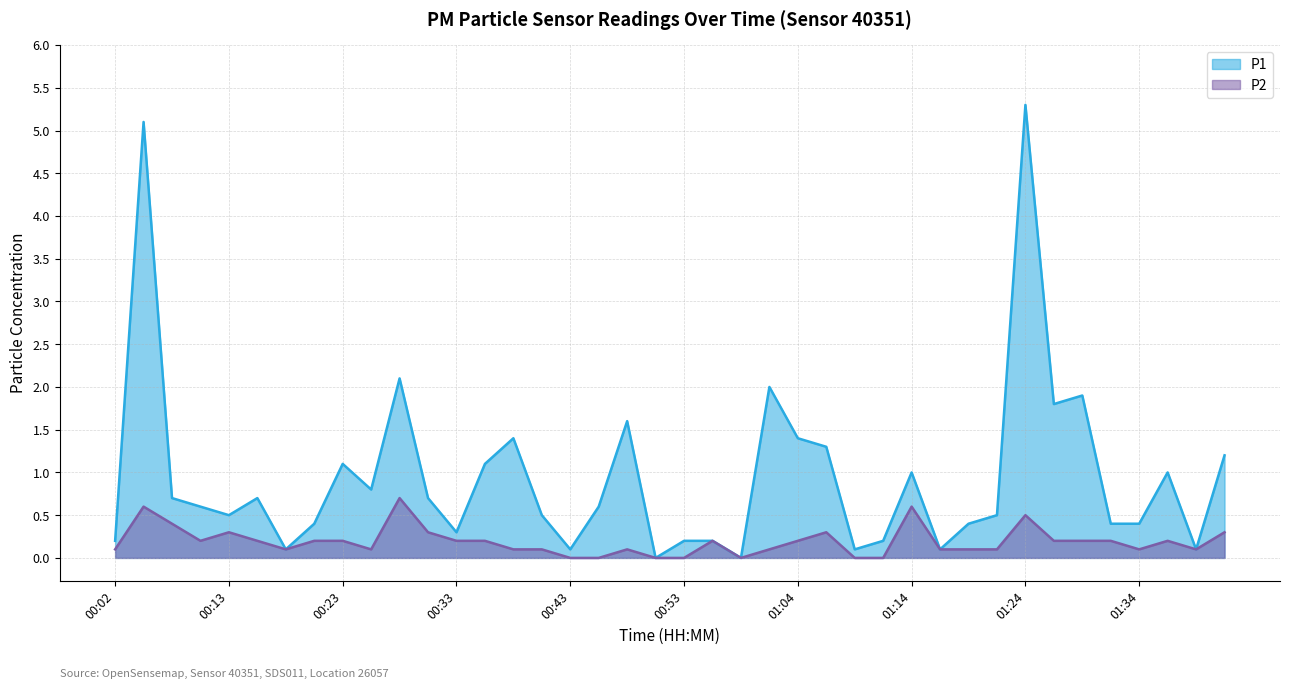

In P1, how many points are higher than both neighbors (excluding endpoints)?

11